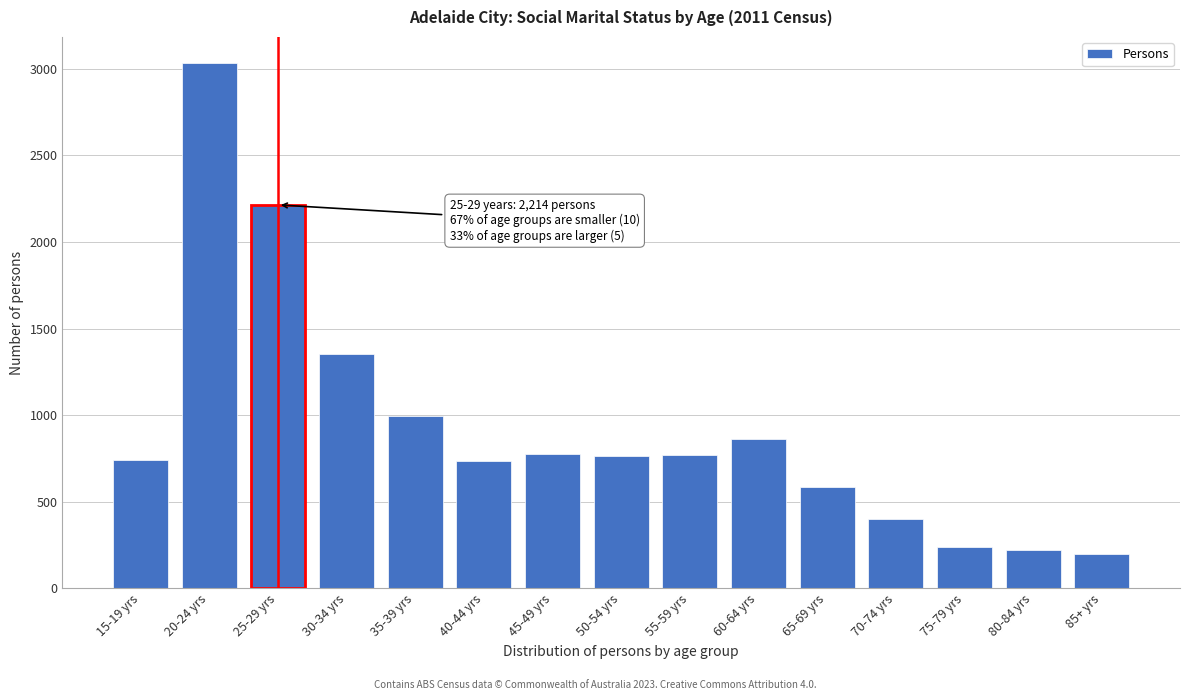

What is the change in value from 20-24 yrs to 85+ yrs?

-2831